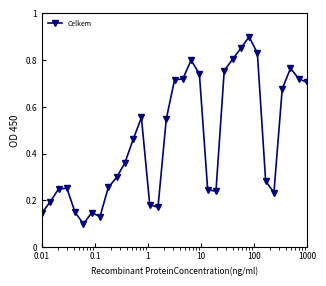

What is the sum of all values?

15.2